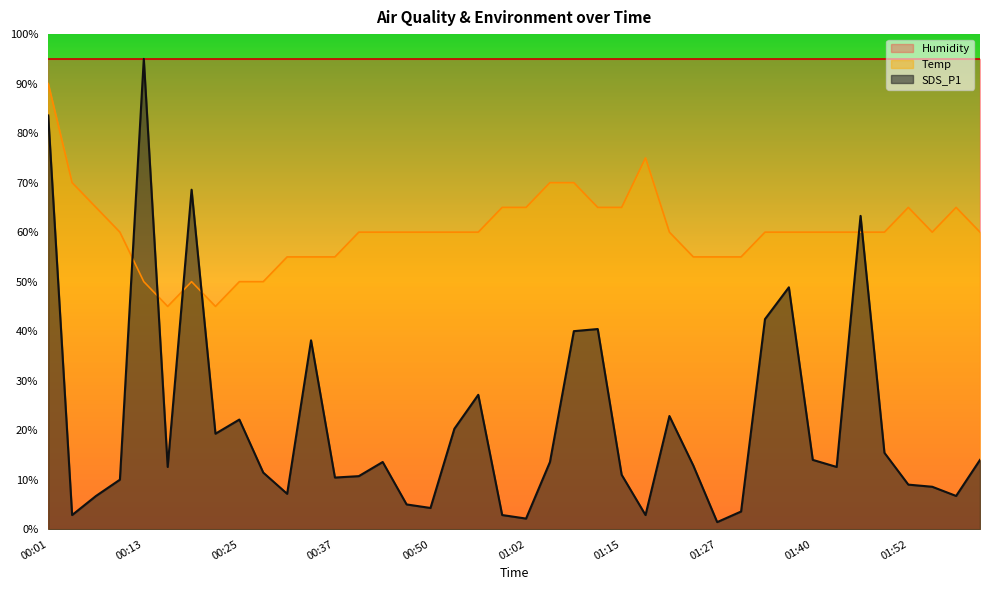

Where is the first local maximum for SDS_P1?

00:13